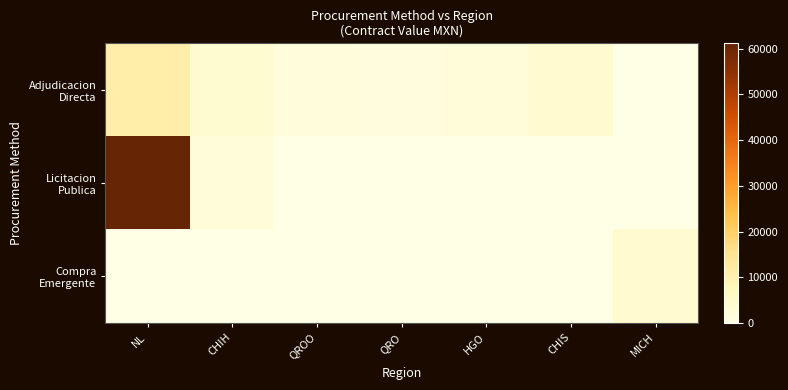

Rank the series by their maximum value, from highest to lowest.

Licitacion Publica, Adjudicacion Directa, Compra Emergente